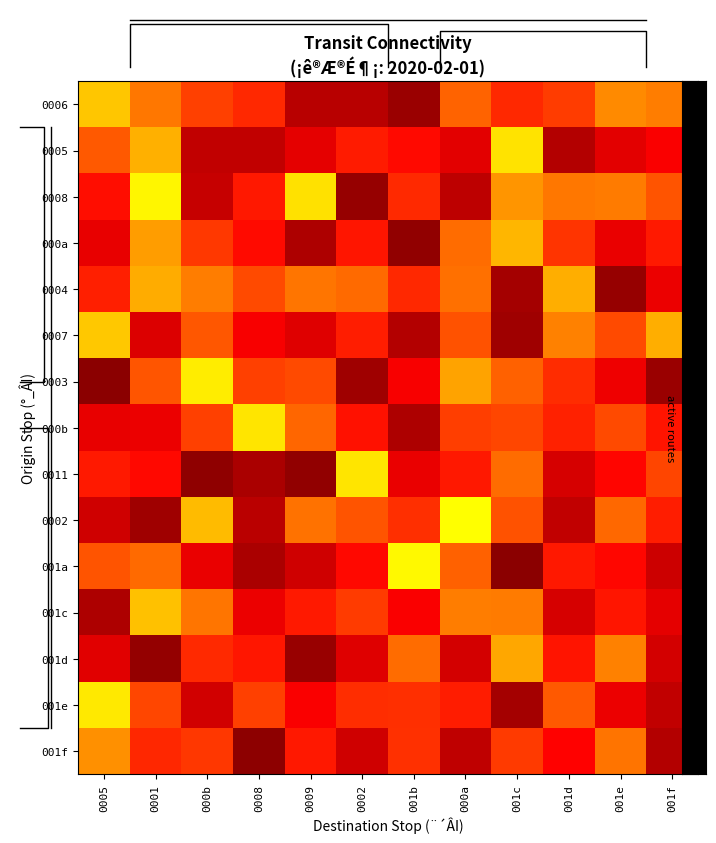

Is the value of 0003 at 0008 greater than the value of 0007 at 001e?

No